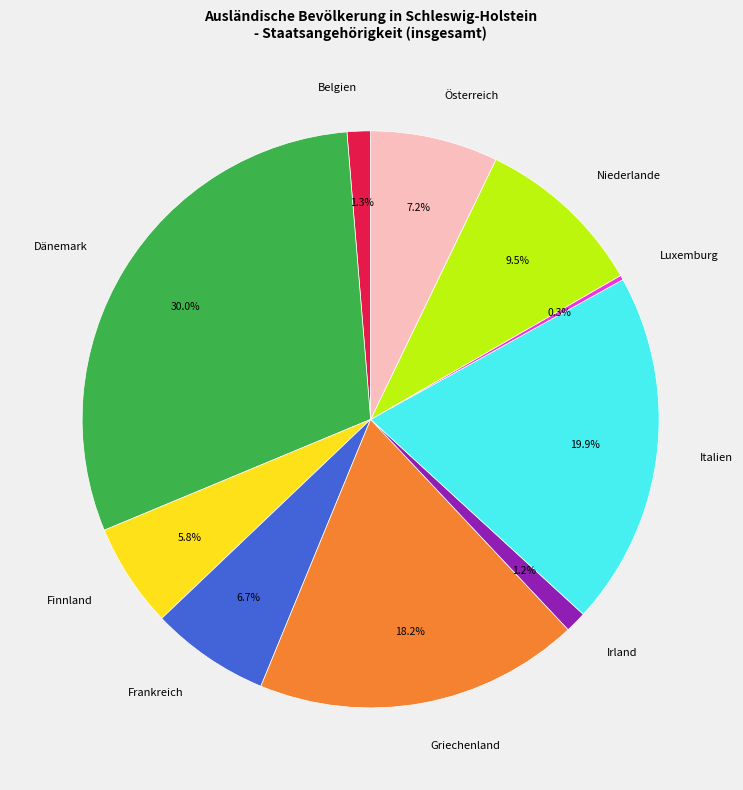

True or false: Griechenland accounts for 1% of the total.

False